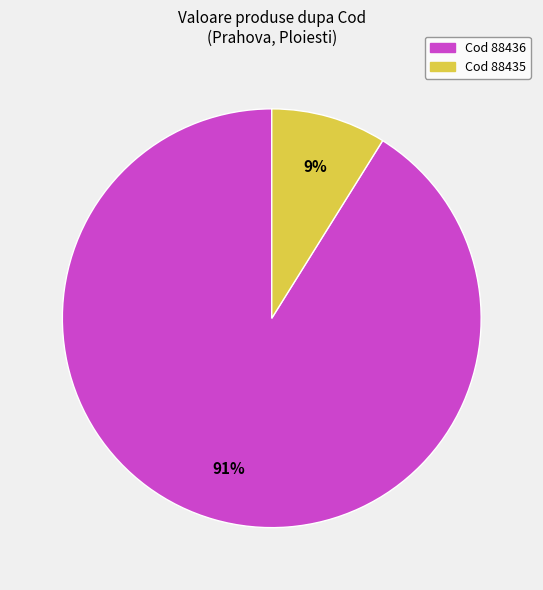

True or false: Cod 88436 accounts for 83% of the total.

False